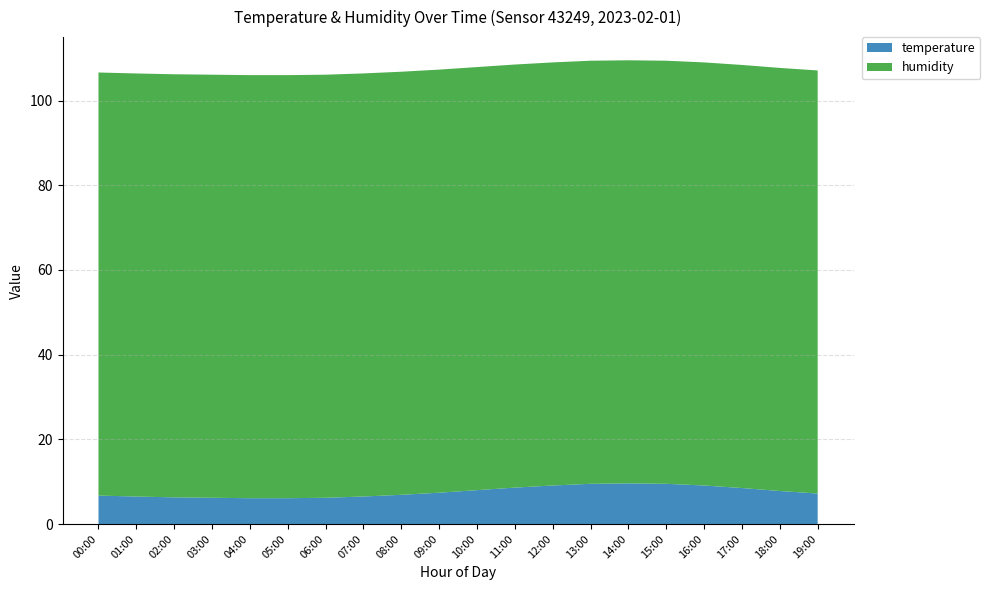

Reading left to right, what are all the values shown in this chart?

temperature: 00:00=6.7	01:00=6.5	02:00=6.3	03:00=6.2	04:00=6.1	05:00=6.0	06:00=6.2	07:00=6.4	08:00=6.8	09:00=7.3	10:00=7.9	11:00=8.5	12:00=9.1	13:00=9.5	14:00=9.7	15:00=9.6	16:00=9.2	17:00=8.6	18:00=7.9	19:00=7.3
humidity: 00:00=99.9	01:00=99.9	02:00=99.9	03:00=99.9	04:00=99.9	05:00=99.9	06:00=99.9	07:00=99.9	08:00=99.9	09:00=99.9	10:00=99.9	11:00=99.9	12:00=99.9	13:00=99.9	14:00=99.9	15:00=99.9	16:00=99.9	17:00=99.9	18:00=99.9	19:00=99.9